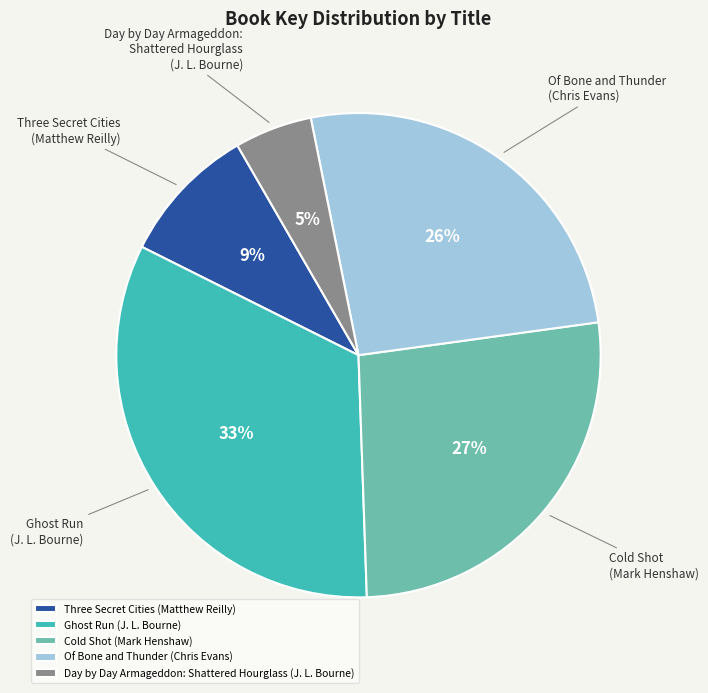

Is it true that Ghost Run (J. L. Bourne) is 33% of the pie?

True